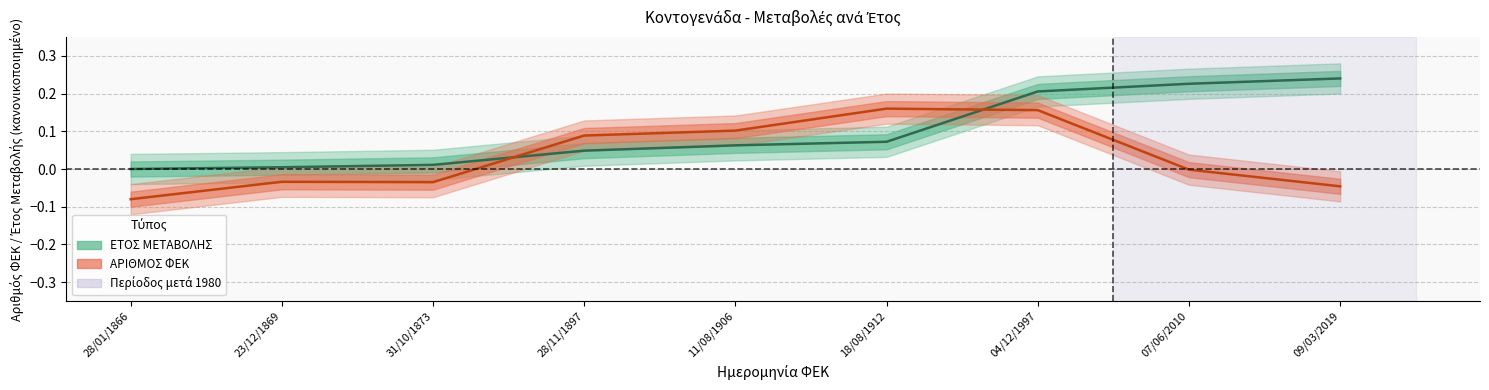

How many positive values does the ΕΤΟΣ ΜΕΤΑΒΟΛΗΣ series have?

8